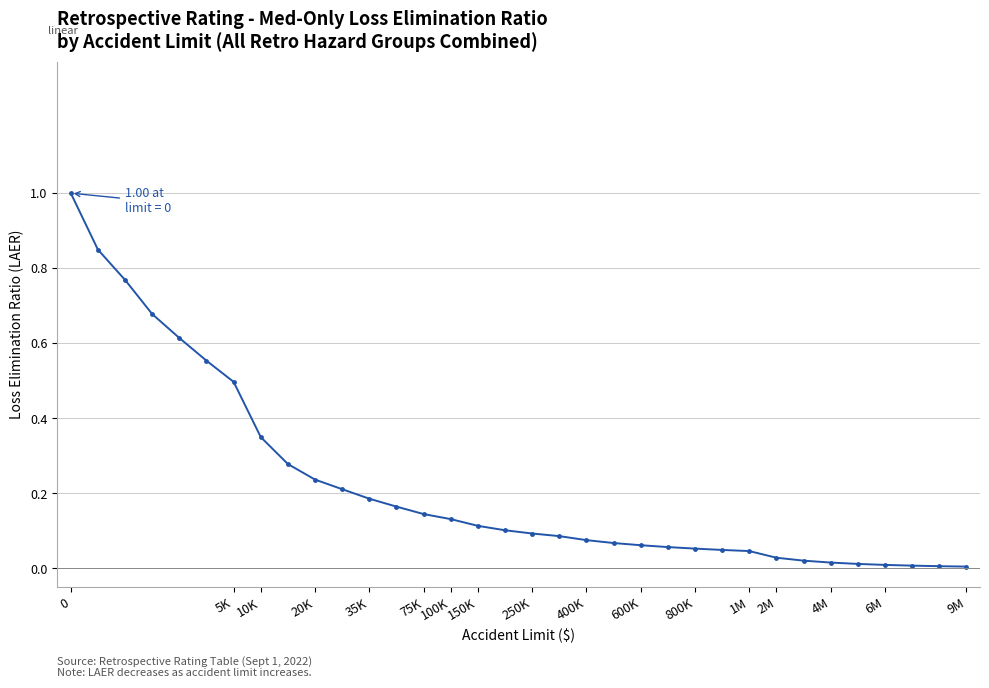

What is the difference between the maximum and minimum values?

1.0